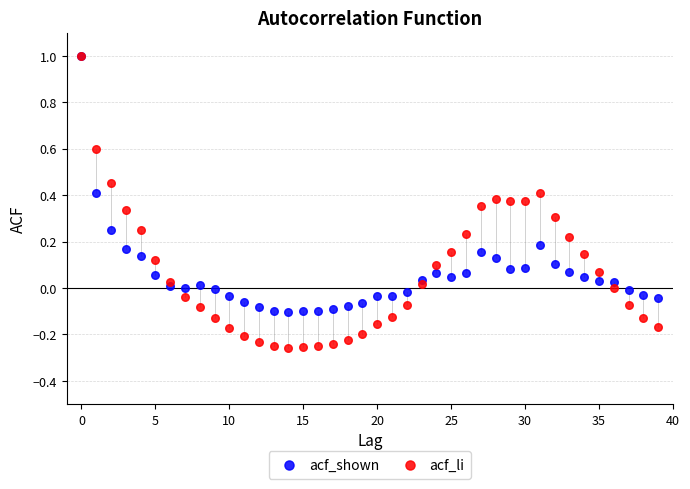

What are all the series names shown in the legend?

acf_shown, acf_li